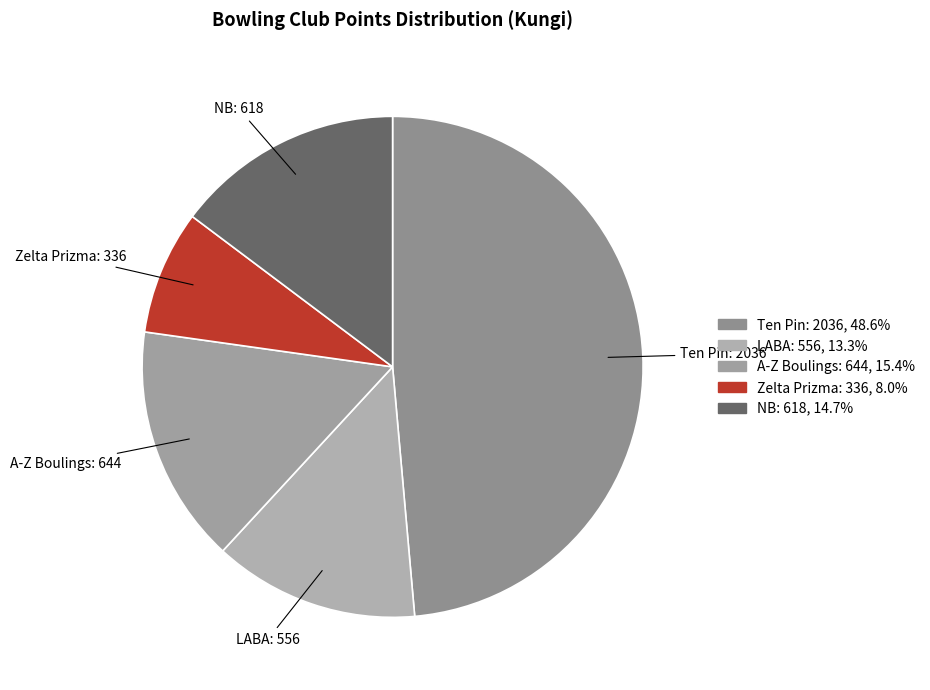

Which category has the biggest portion of the pie?

Ten Pin